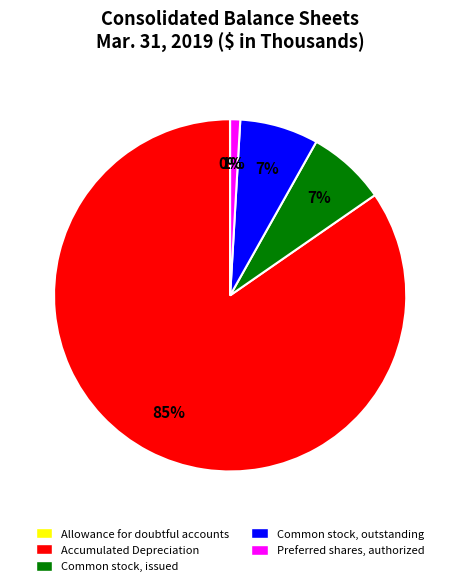

To the nearest percent, what is the difference between the largest and smallest slice percentages?

85%